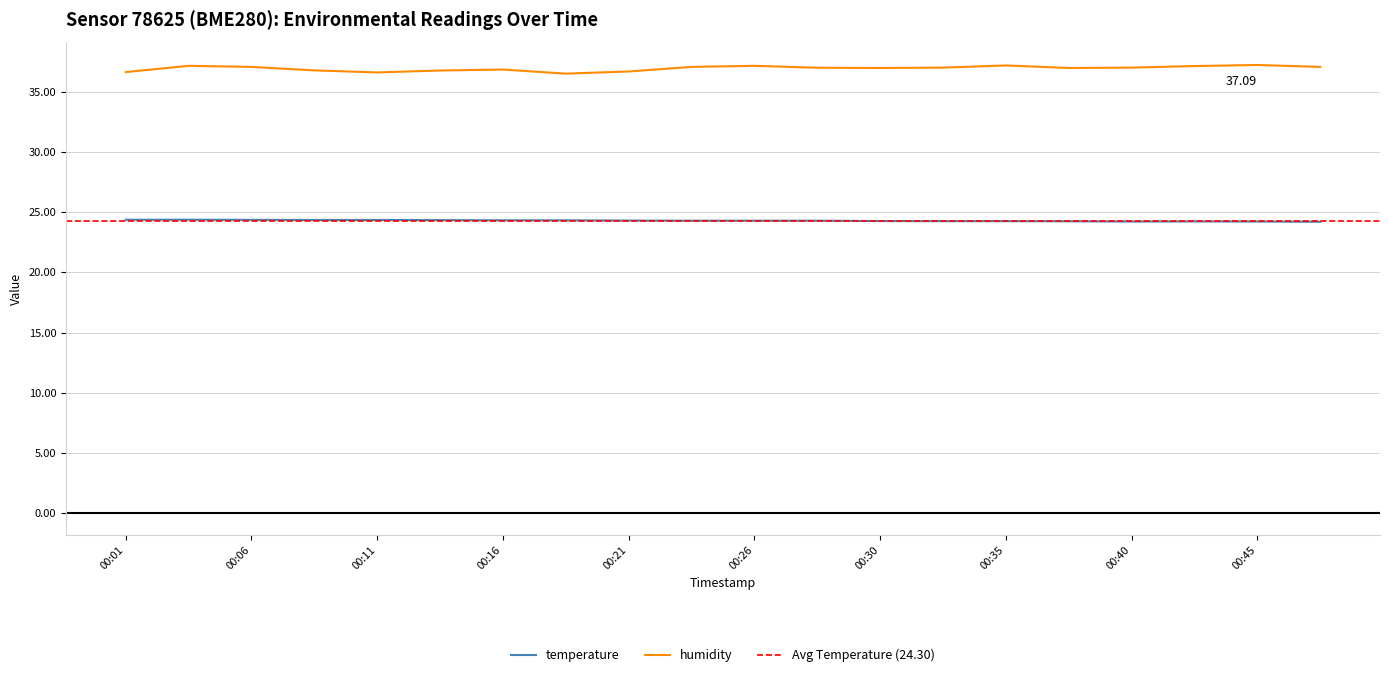

True or false: temperature and humidity intersect in this chart.

False